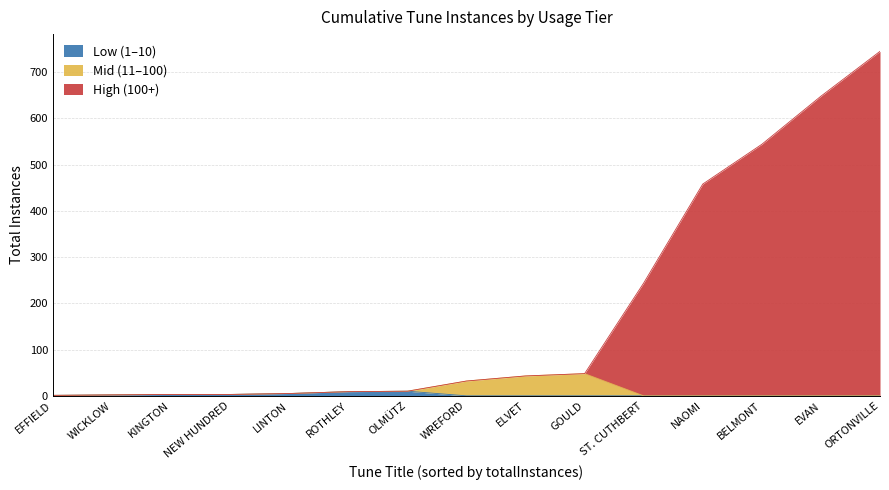

What is the sum of the Low (1-10) values at WREFORD and NEW HUNDRED?

3